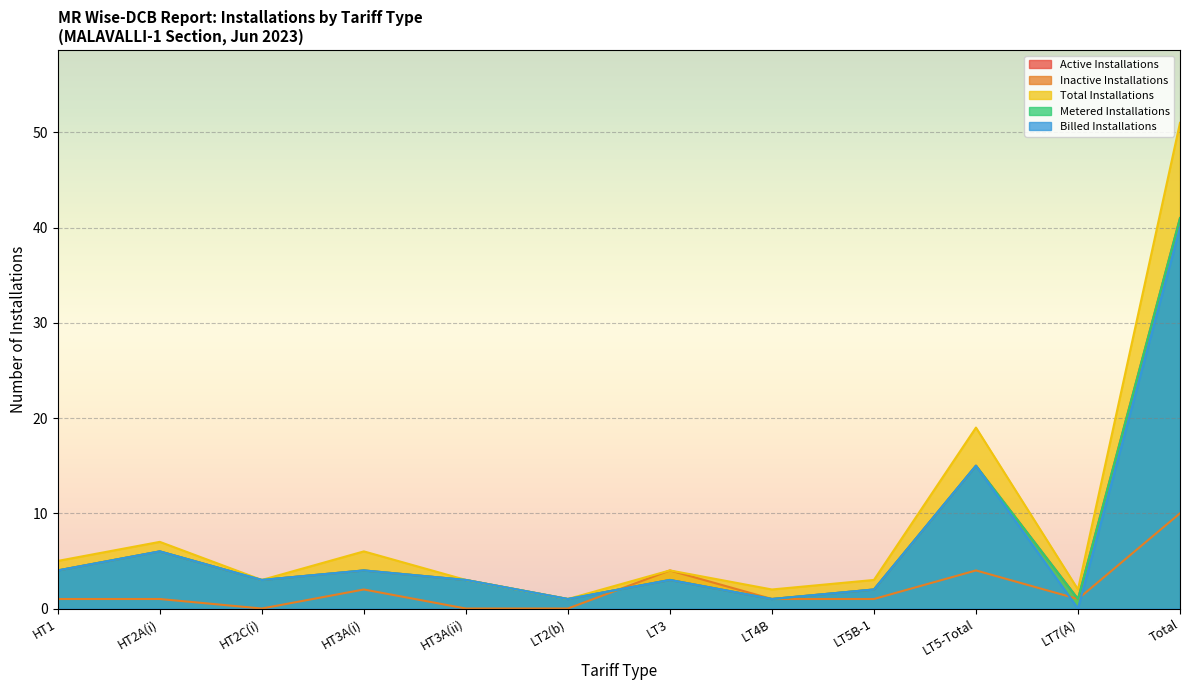

True or false: Total Installations and Metered Installations cross at least once.

False